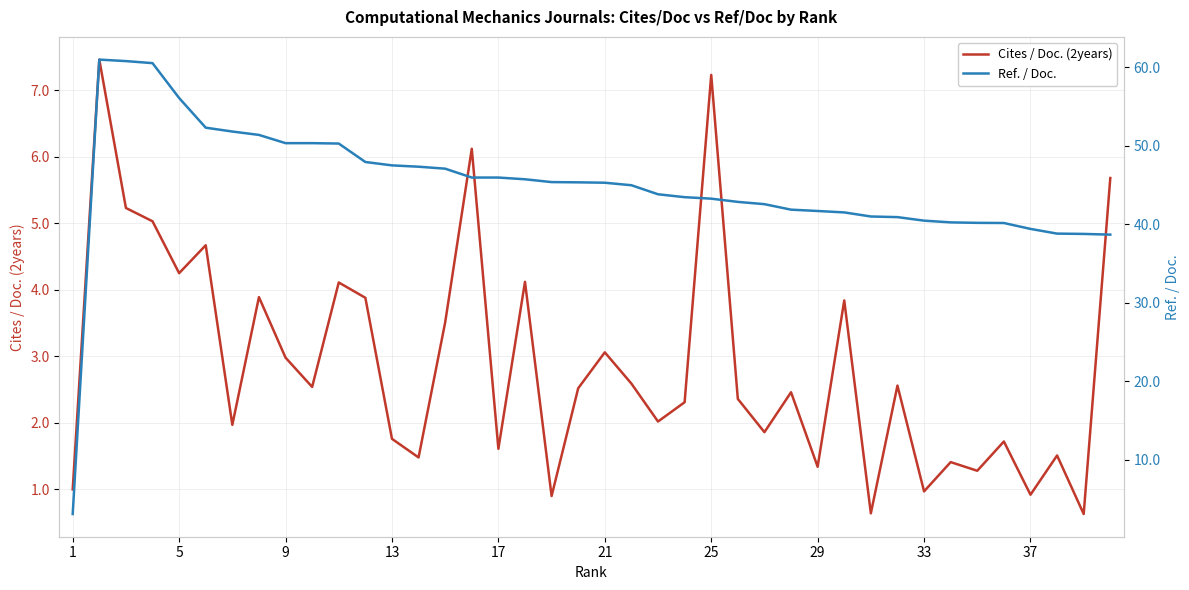

The Cites / Doc. (2years) series shows 1.0 at 33. True or false?

True